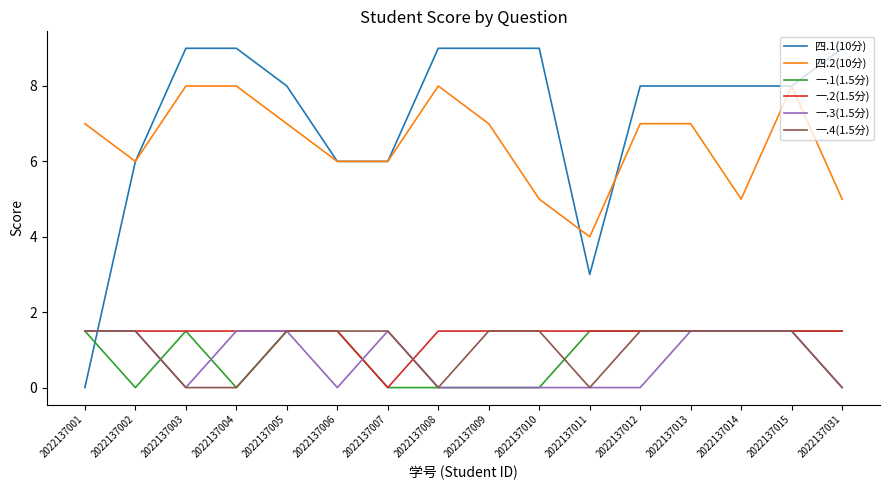

The 四.2(10分) series shows 7.4 at 2022137014. True or false?

False